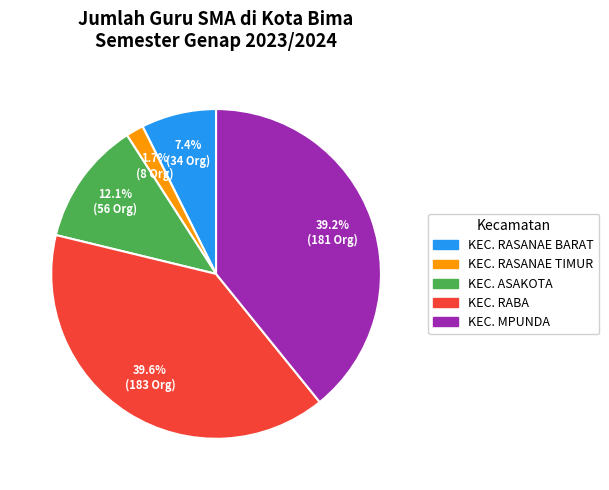

Is there a majority slice in this chart?

No